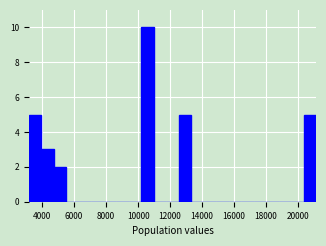

Read against the x-axis, roughly where is the centre of the tallest bar?

10600